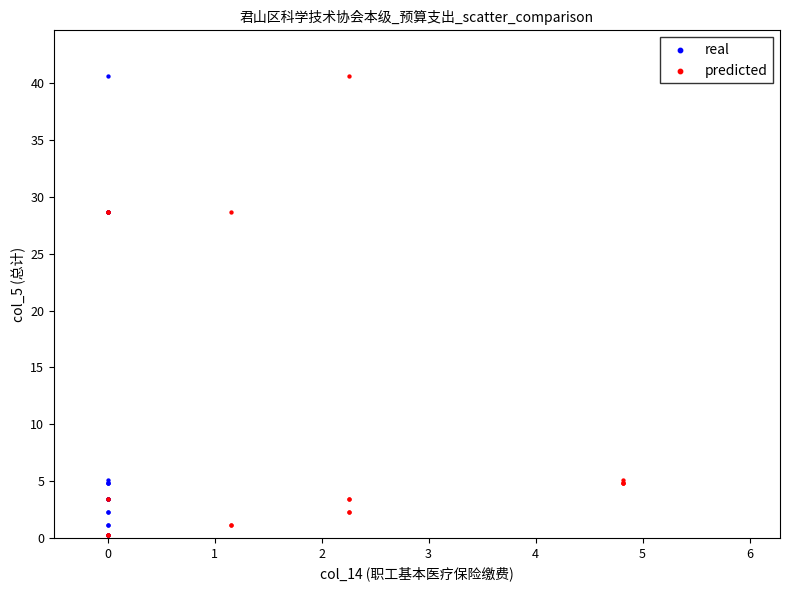

What are all the series names shown in the legend?

real, predicted